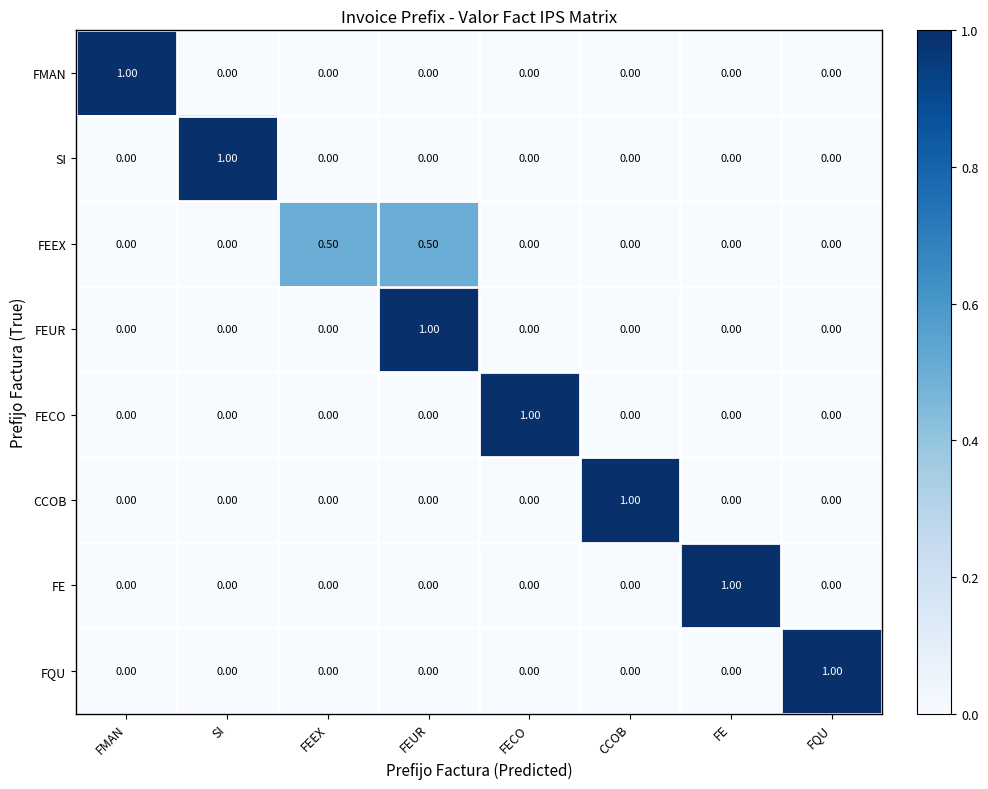

What is the total value across all series at FMAN?

1.0